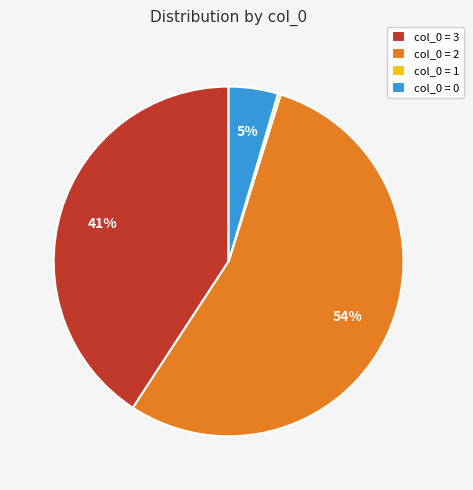

To the nearest percent, what is the difference between the largest and smallest slice percentages?

54%